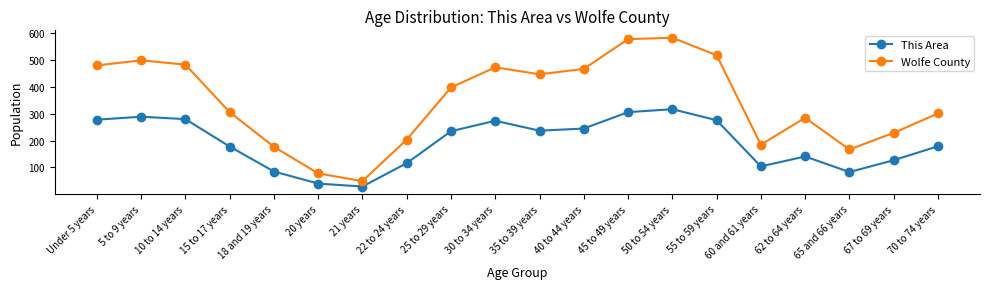

True or false: This Area and Wolfe County cross at least once.

False